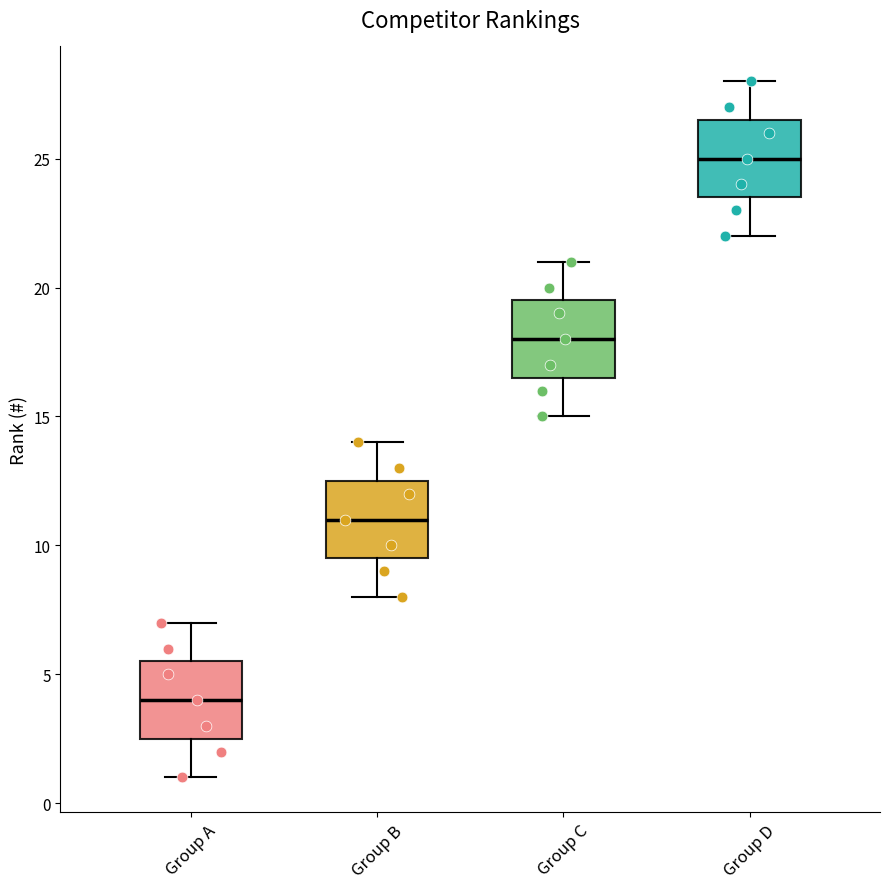

Which box's median line is the lowest?

Group A